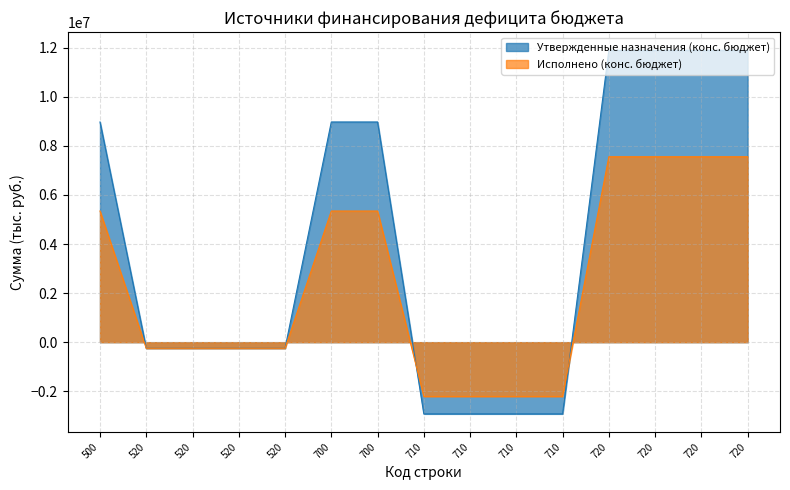

What is the lowest value of the Исполнено (конс. бюджет) series?

-2211871.1